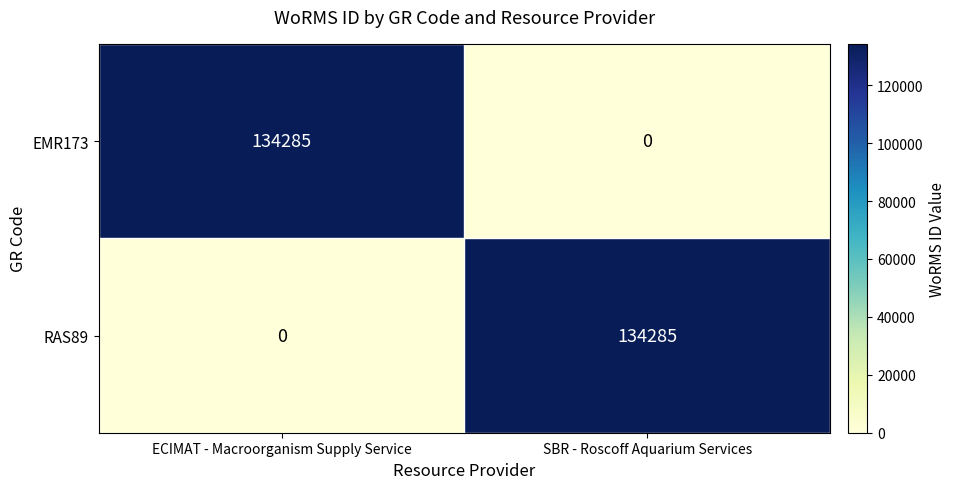

What is the total value across all series at ECIMAT - Macroorganism Supply Service?

134285